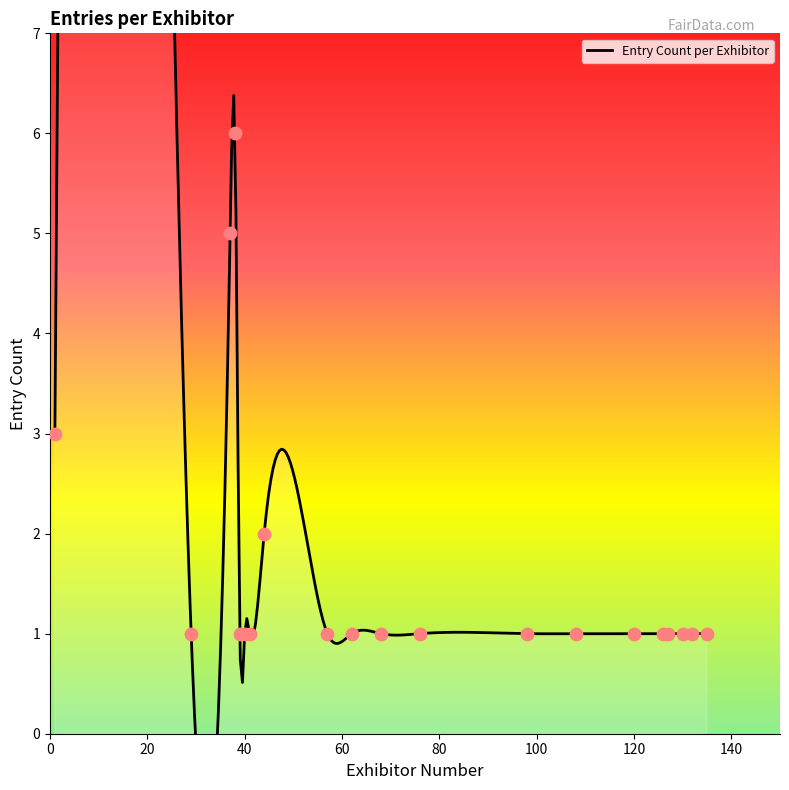

Which has a higher value, 76 or 98?

76